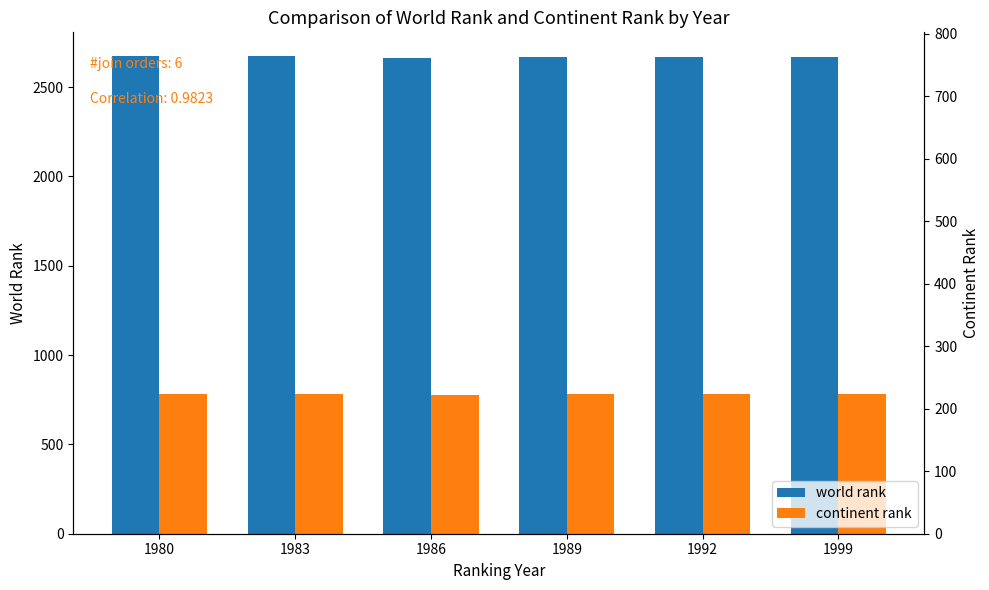

Reading left to right, extract all data points from this chart.

world rank: 1980=2673	1983=2672	1986=2664	1989=2668	1992=2668	1999=2668
continent rank: 1980=780	1983=782	1986=778	1989=780	1992=780	1999=780